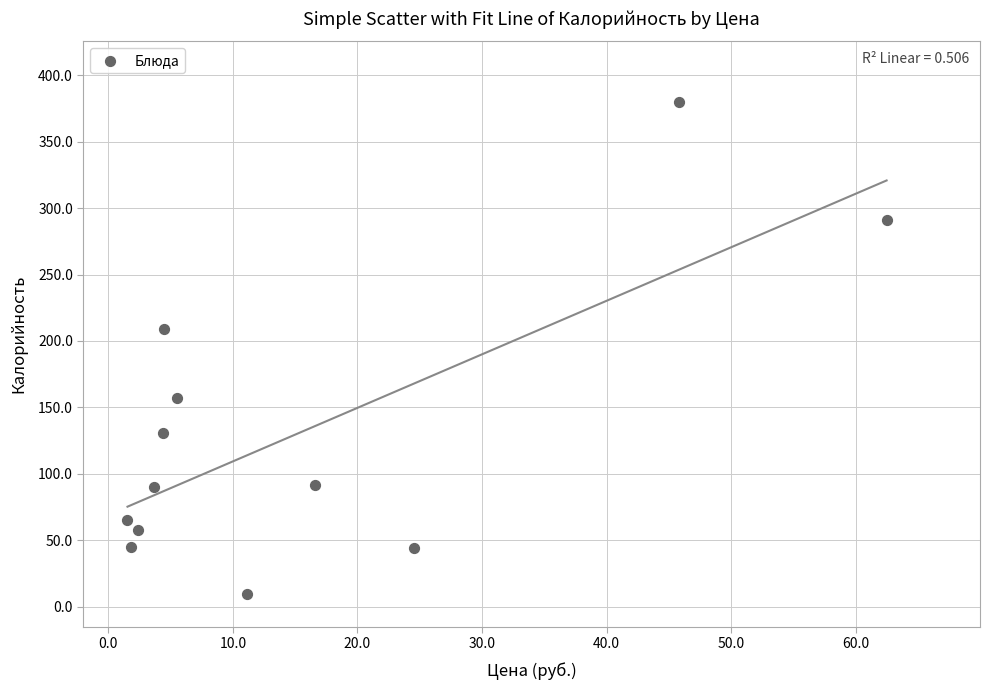

What is the average Y value?

131.0